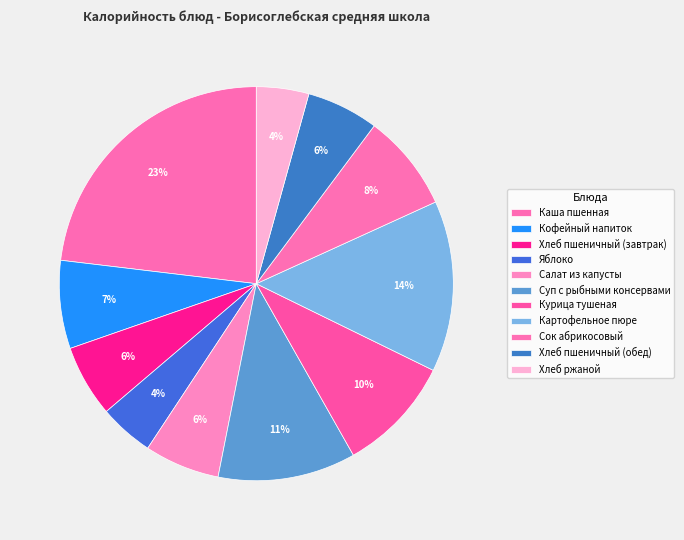

To the nearest percent, what portion does Салат из капусты represent?

6%